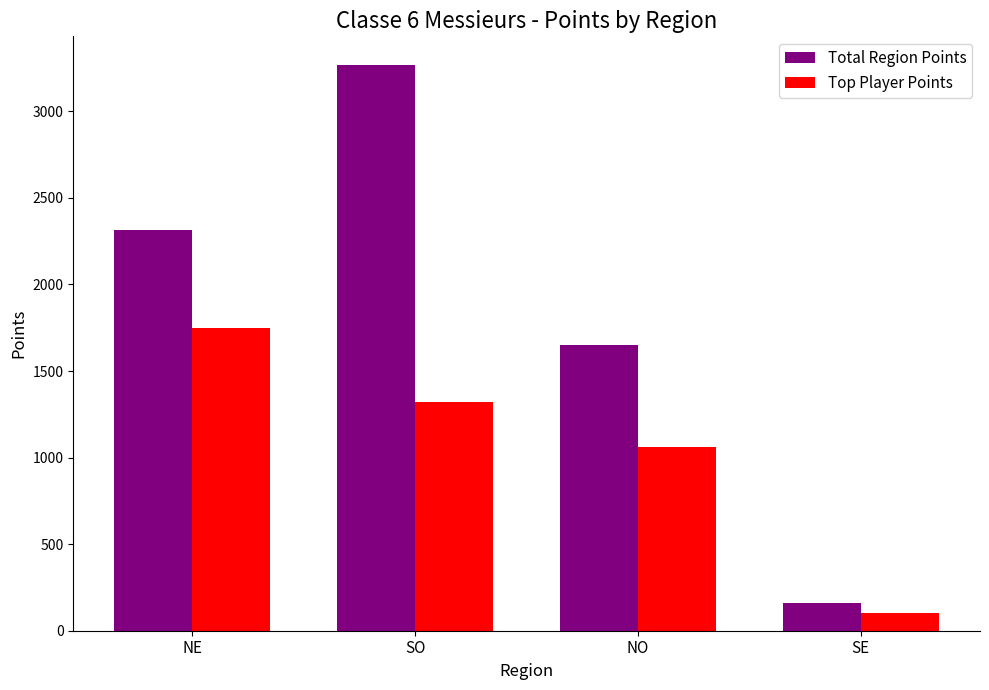

What is the difference between the second highest and second lowest values in the Total Region Points series?

665